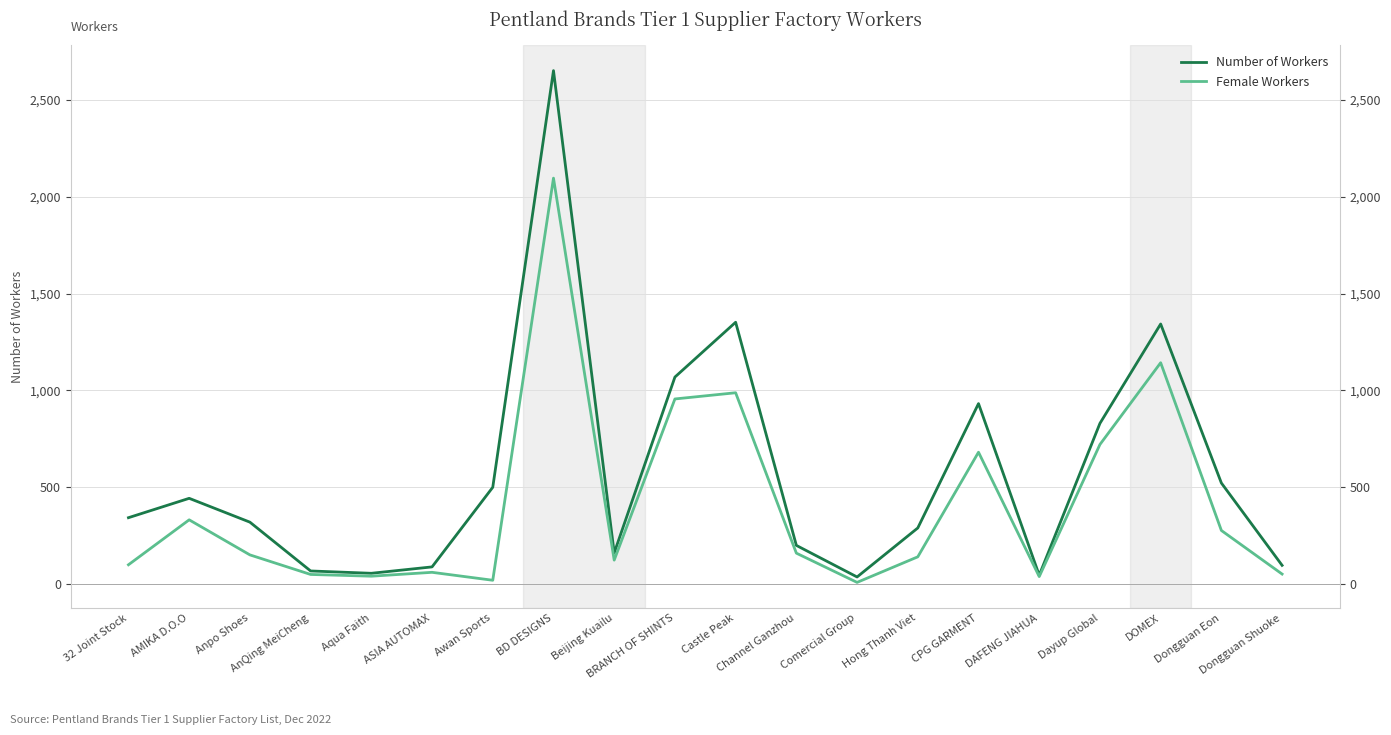

What is the label of the 3rd point from the left?

Anpo Shoes